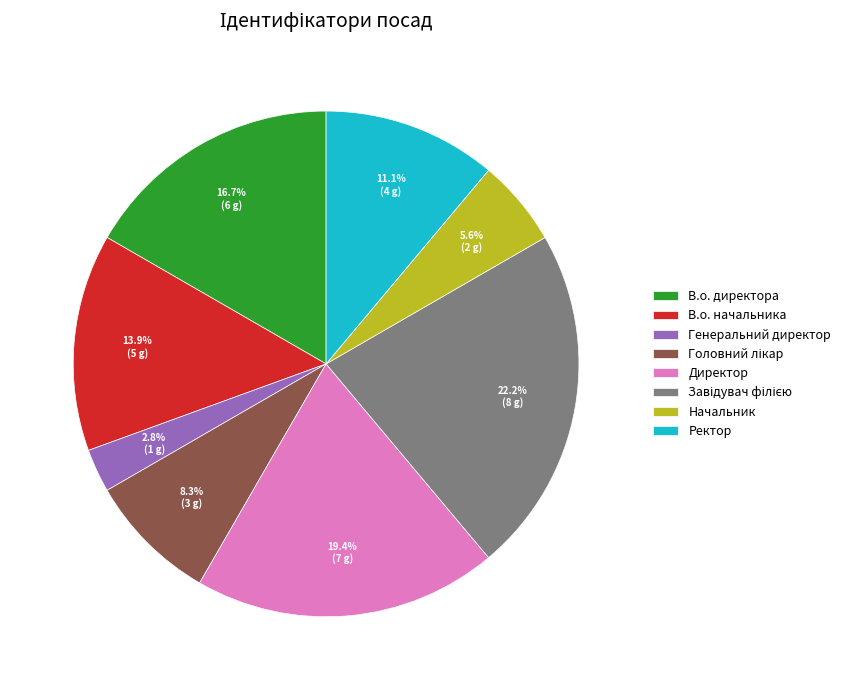

Which slice is the smallest?

Генеральний директор